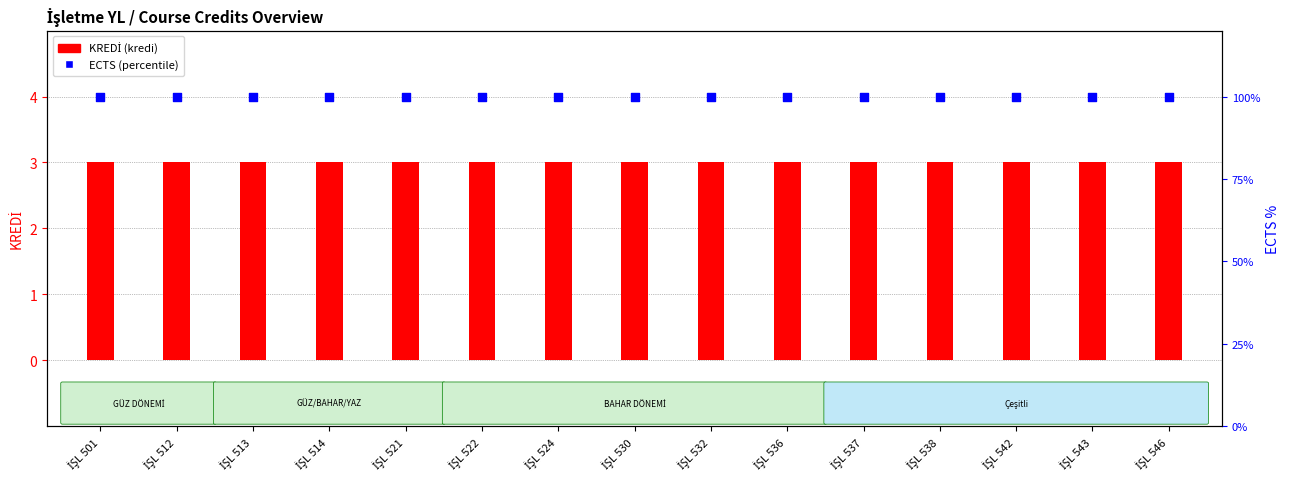

Which series contains the lowest Y value?

KREDİ